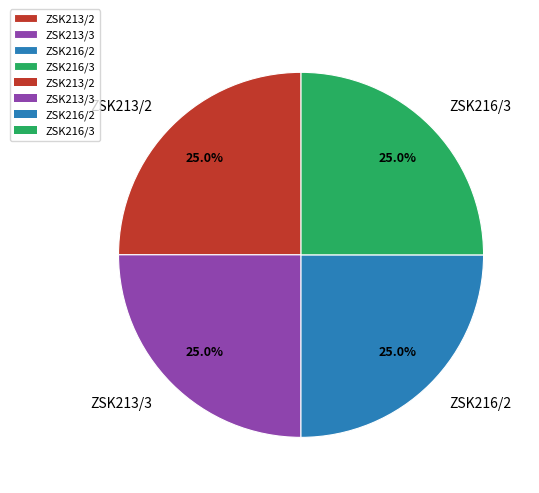

To the nearest percent, what portion does ZSK213/3 represent?

25%